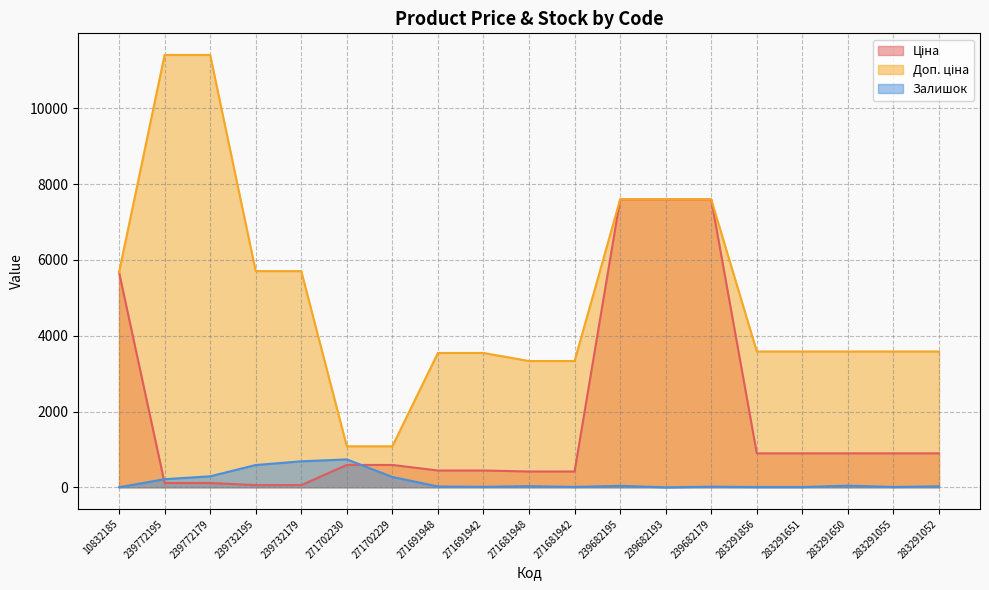

What is the label of the 3rd point from the right?

283291650